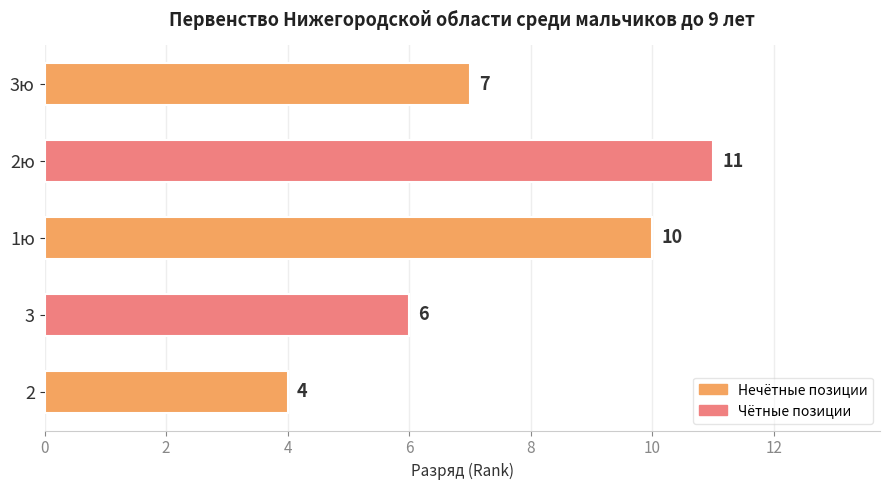

What is the greatest value displayed?

11